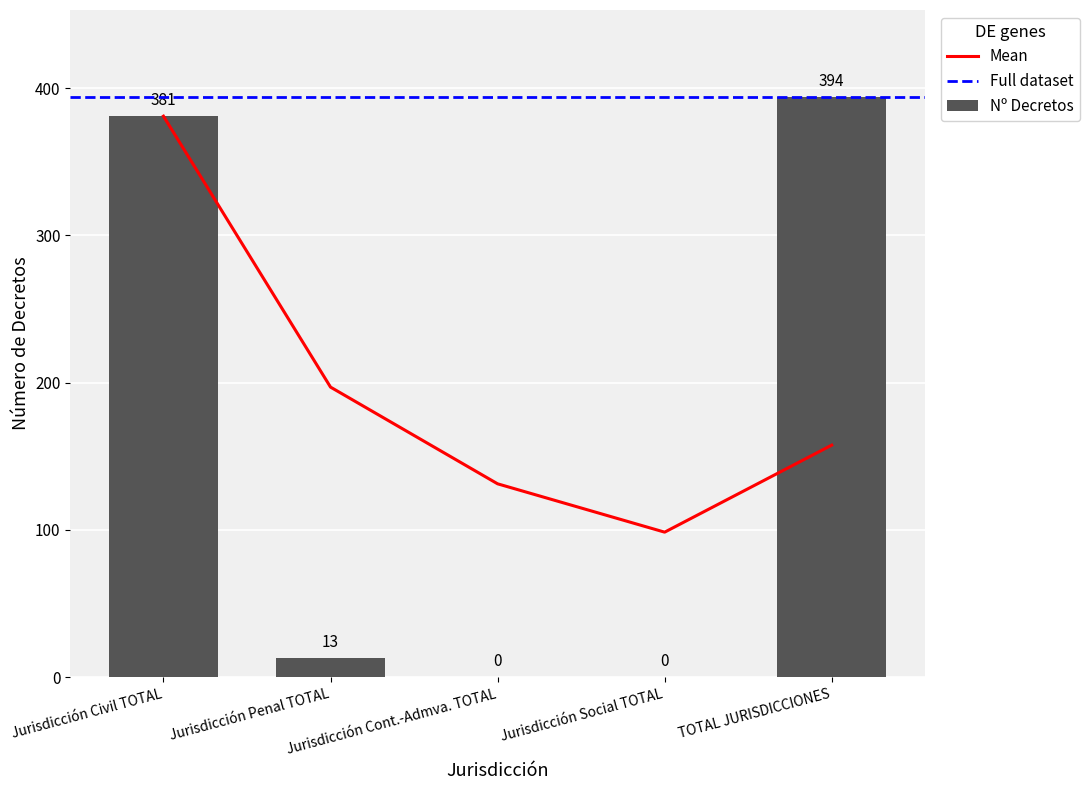

Which category has the lowest value across all series?

Jurisdicción Cont.-Admva. TOTAL